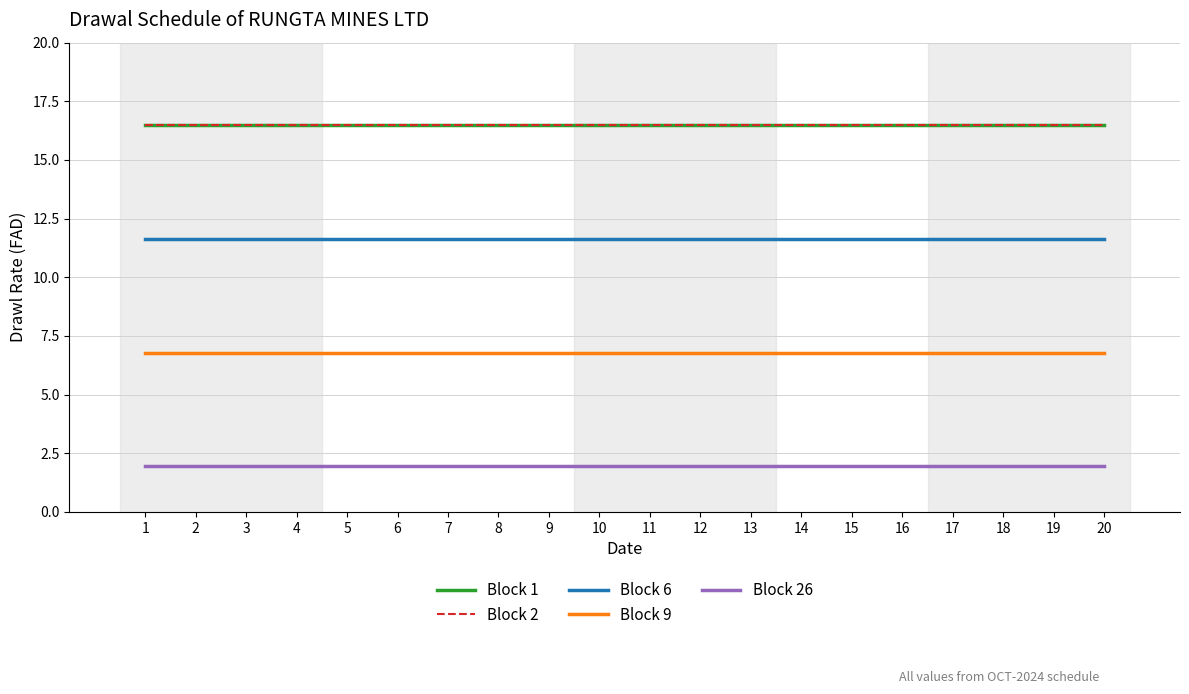

Is this an area chart (filled region under the line)?

No